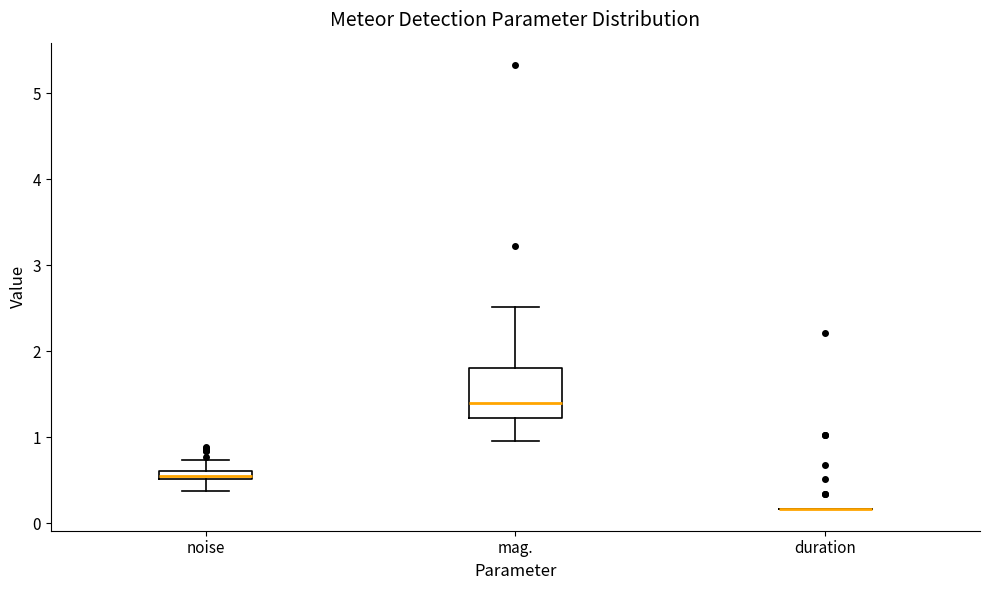

Which box is the tallest, from its lower edge to its upper edge?

mag.